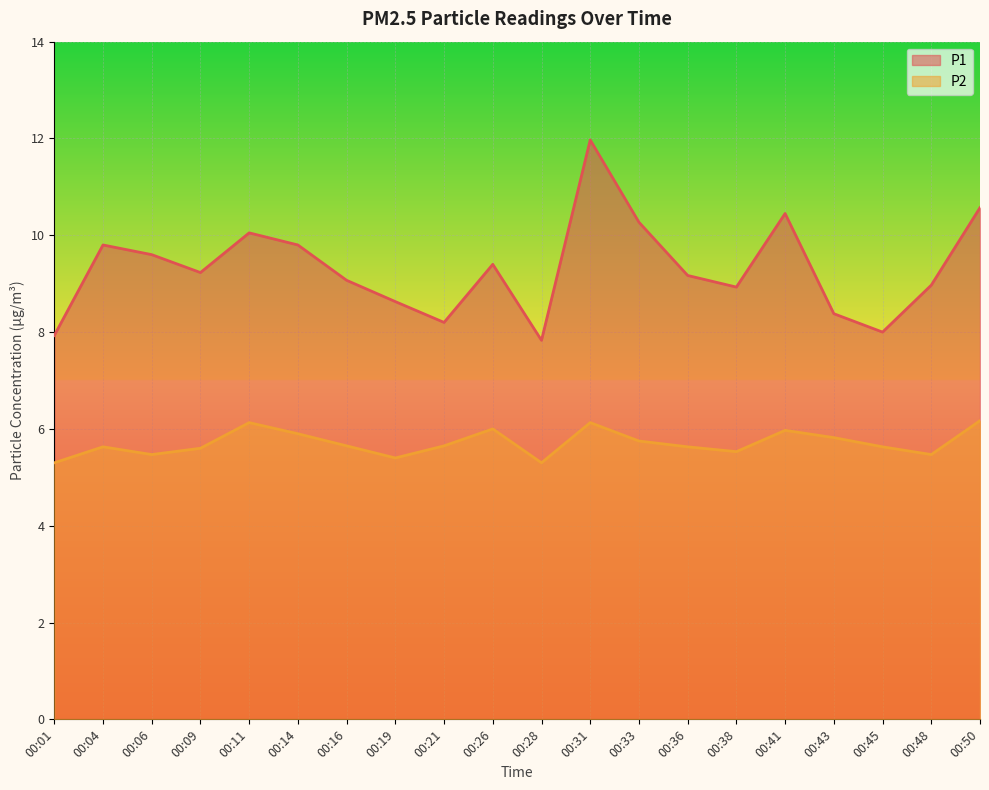

At which label does P1 first exceed 9?

00:04